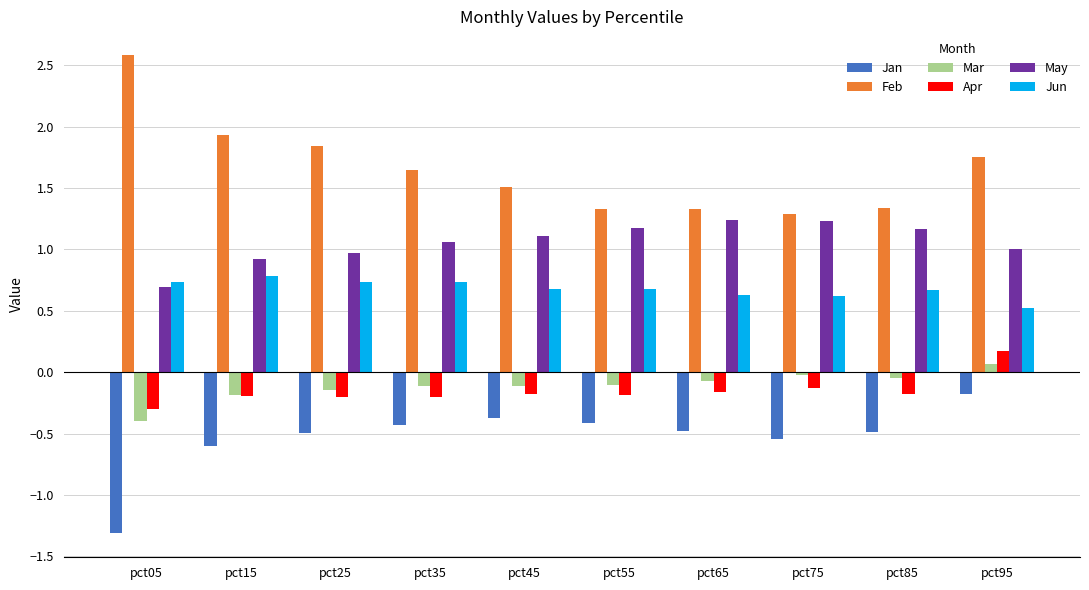

Which series has the largest total across all categories?

Feb